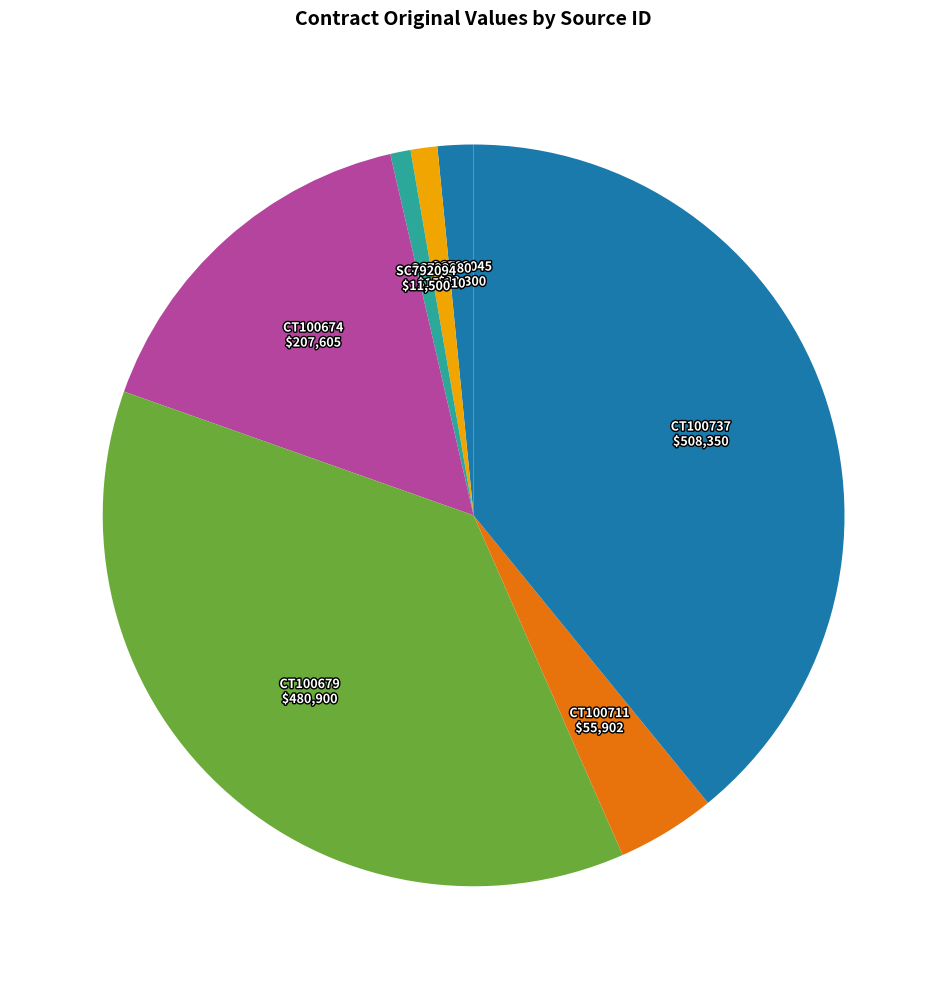

Between CT100679 and CT100737, which is larger?

CT100737